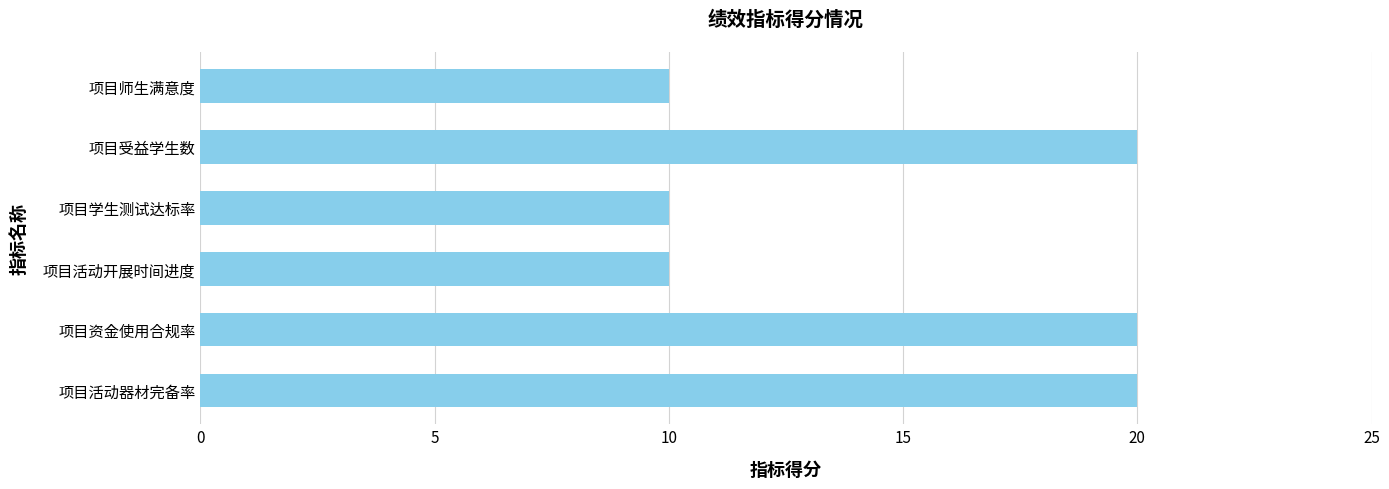

How many bars are there in total?

6